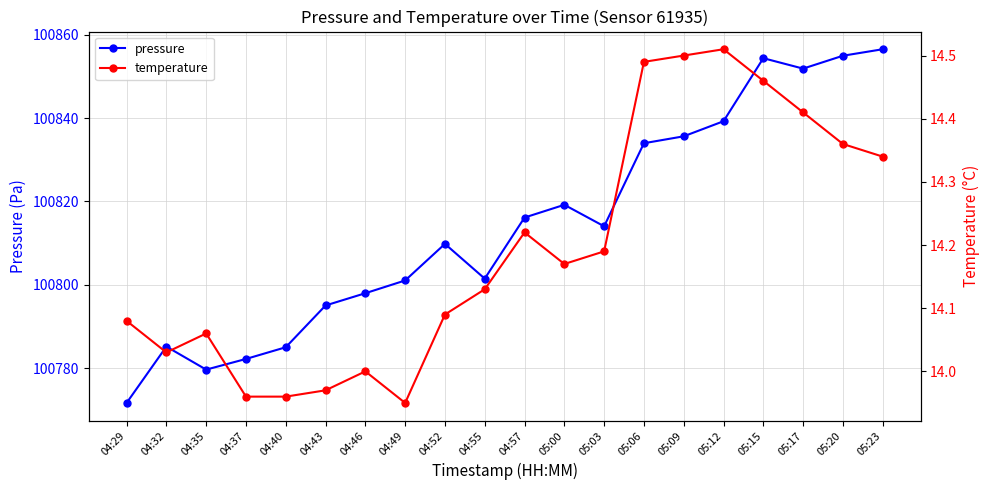

What is the average value of the pressure series?

100814.2